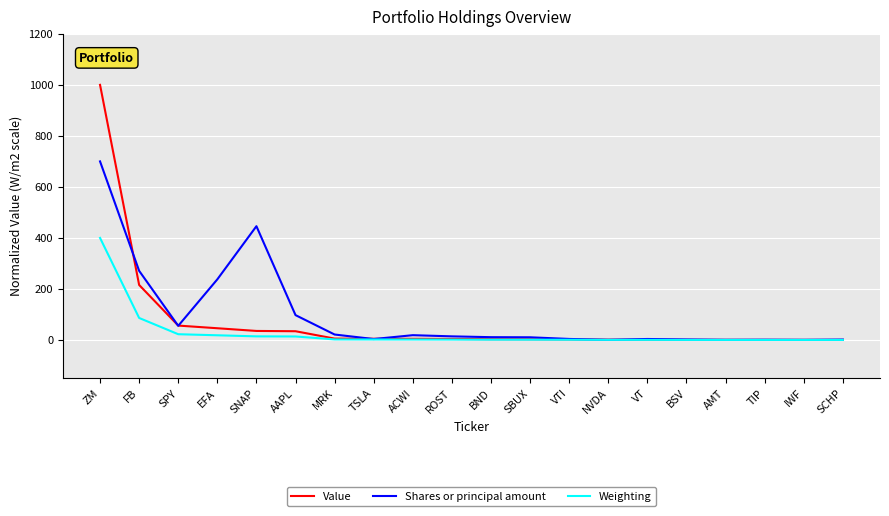

The Weighting series shows 239.0 at ZM. True or false?

False